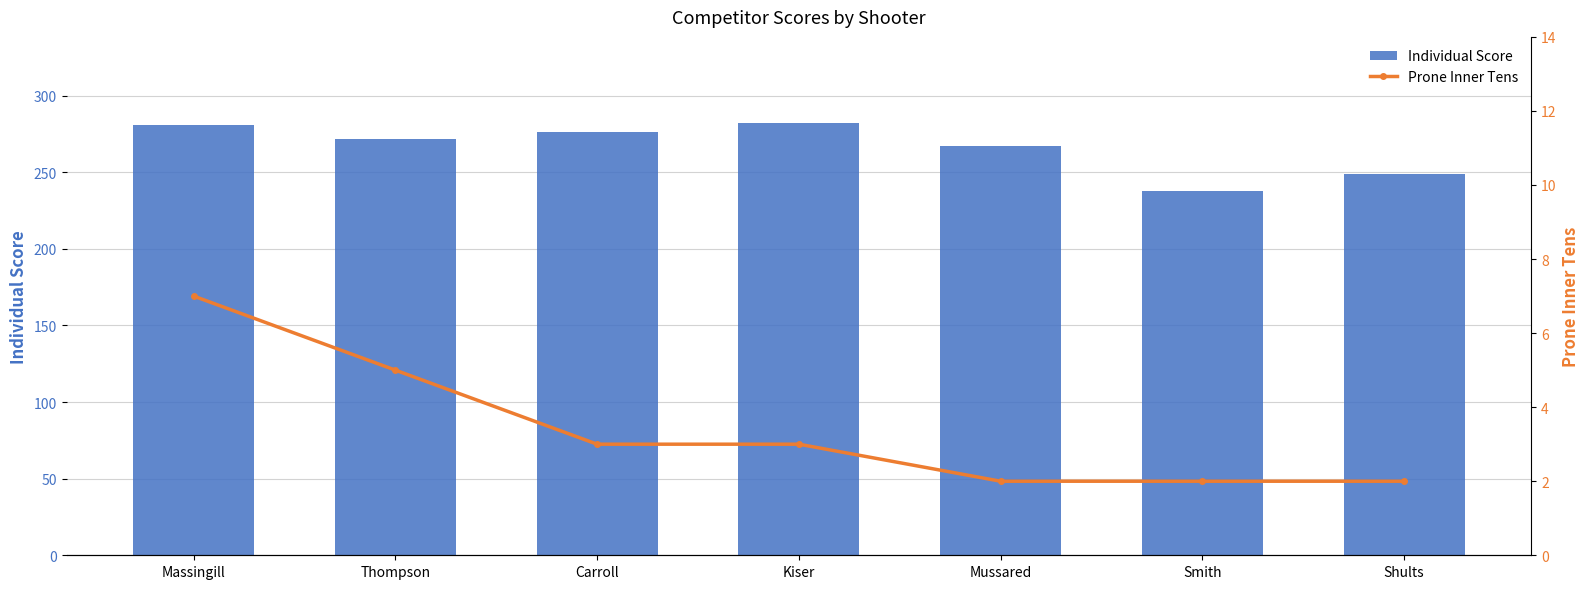

What is the minimum value shown in the chart?

2